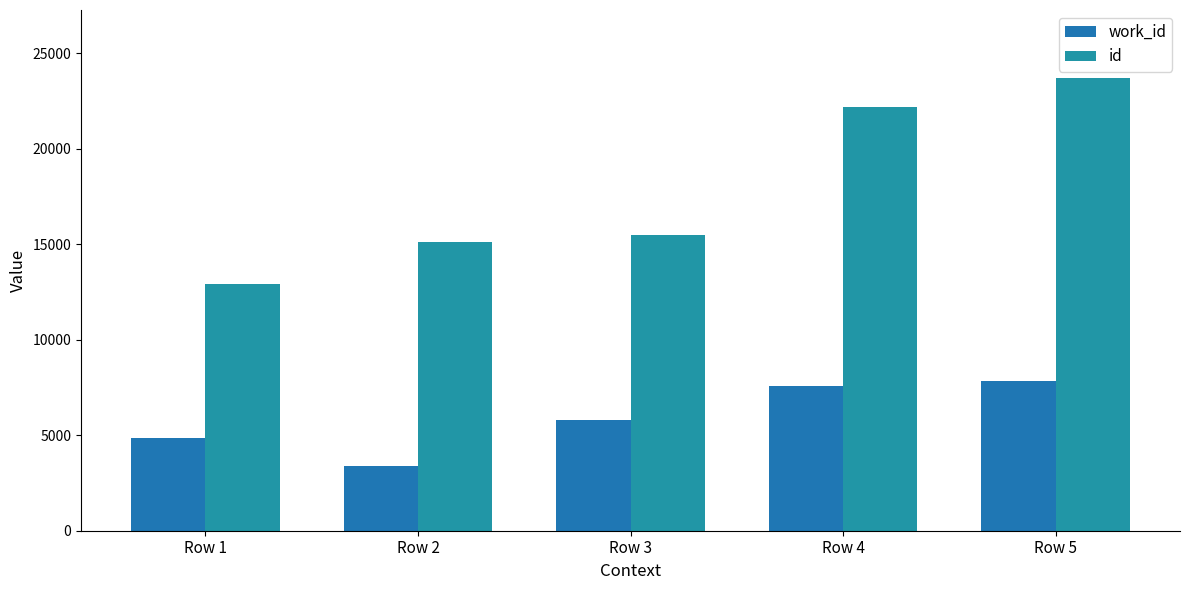

What value does the id series have at Row 4?

22167